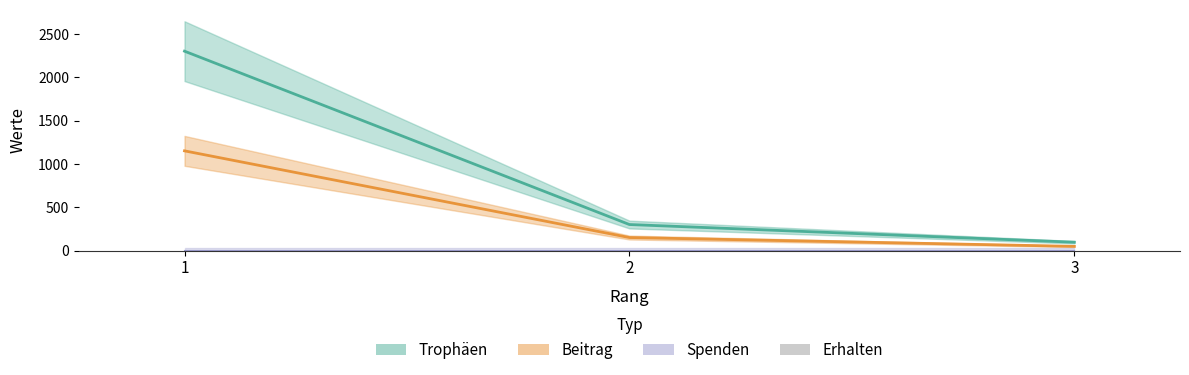

The value of Trophäen at 3 is 46. True or false?

False